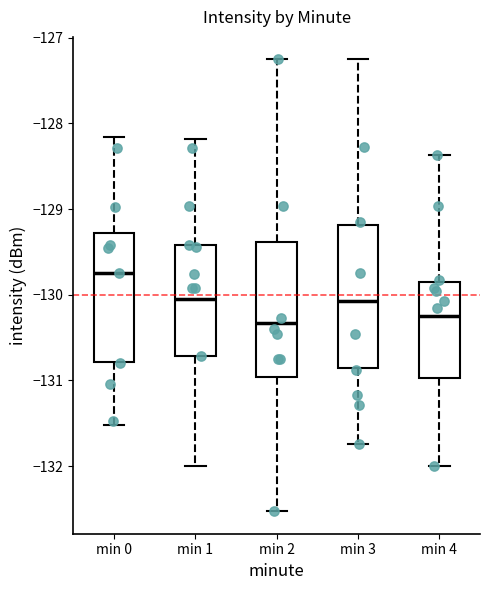

Where does the median line of the box for min 0 sit on the y-axis? The values are not printed on the chart, so give them approximately, as read against the axis.

-129.7